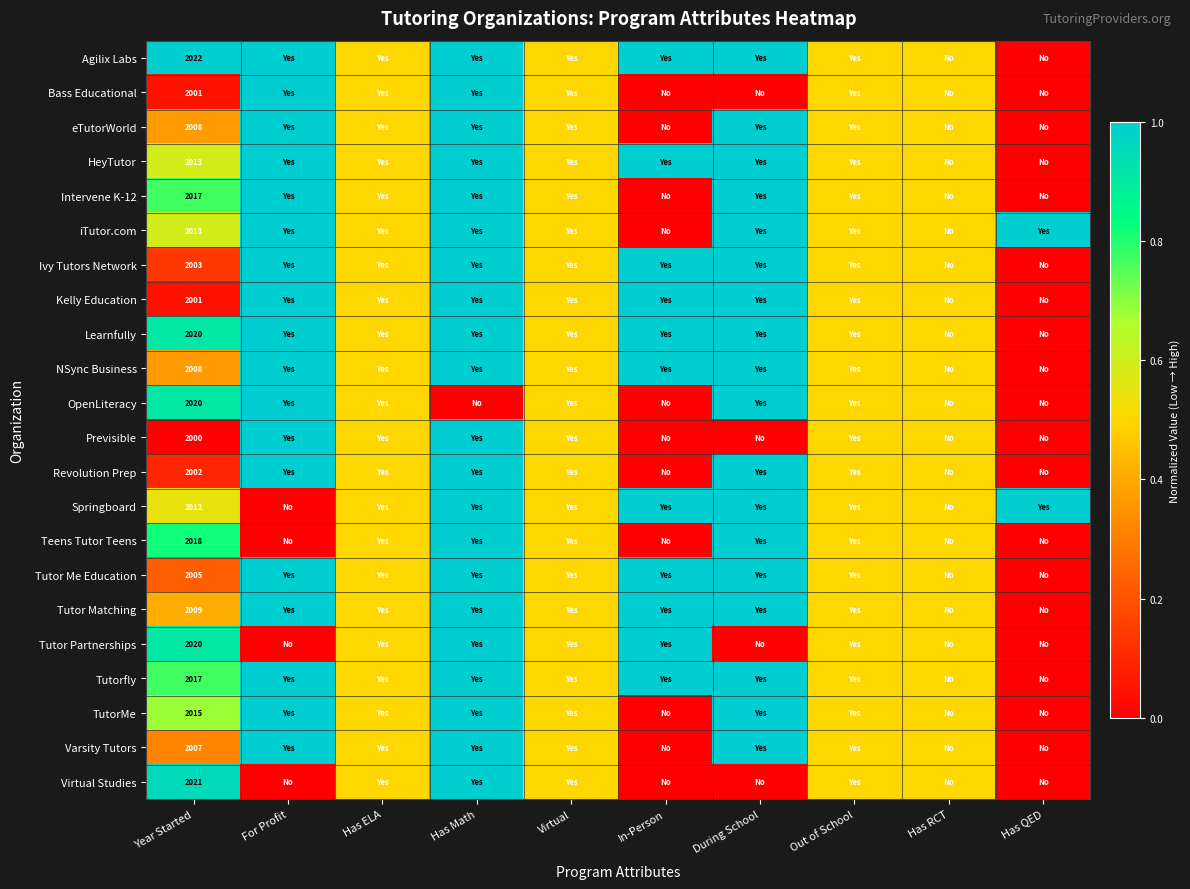

How many series are shown in this chart?

22